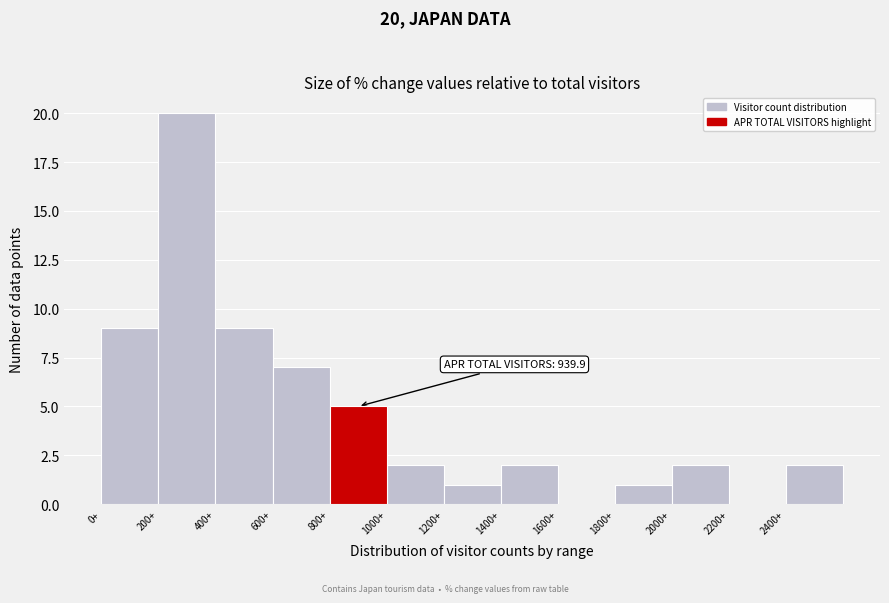

Which range on the x-axis has the tallest bar?

200 to 400